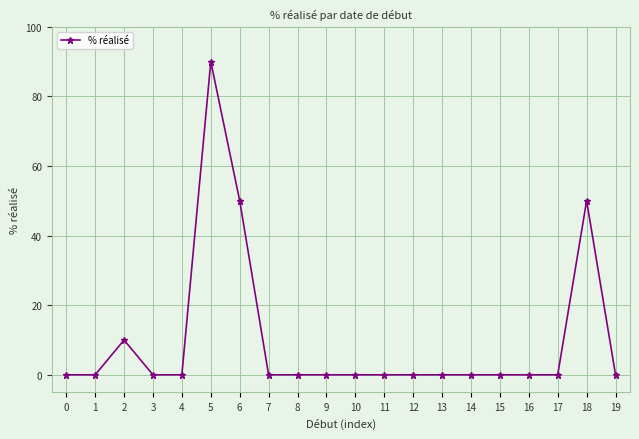

What is the sum of all values?

200